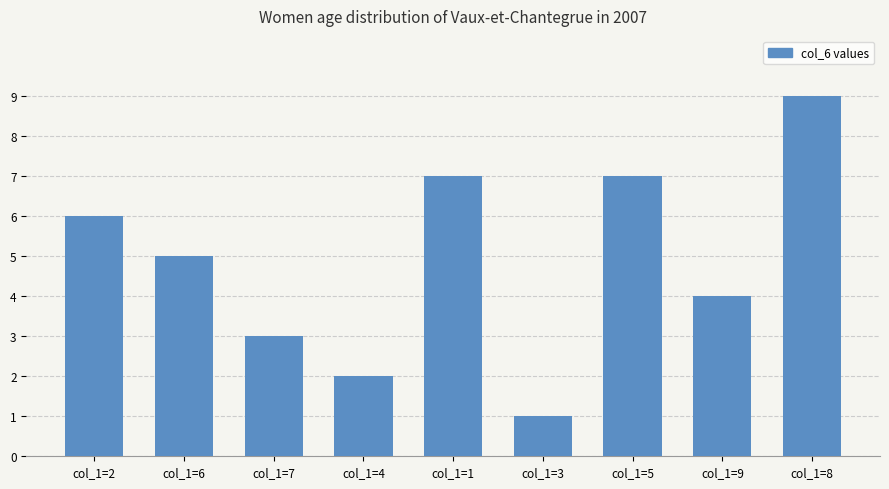

Count the number of categories in the chart.

9